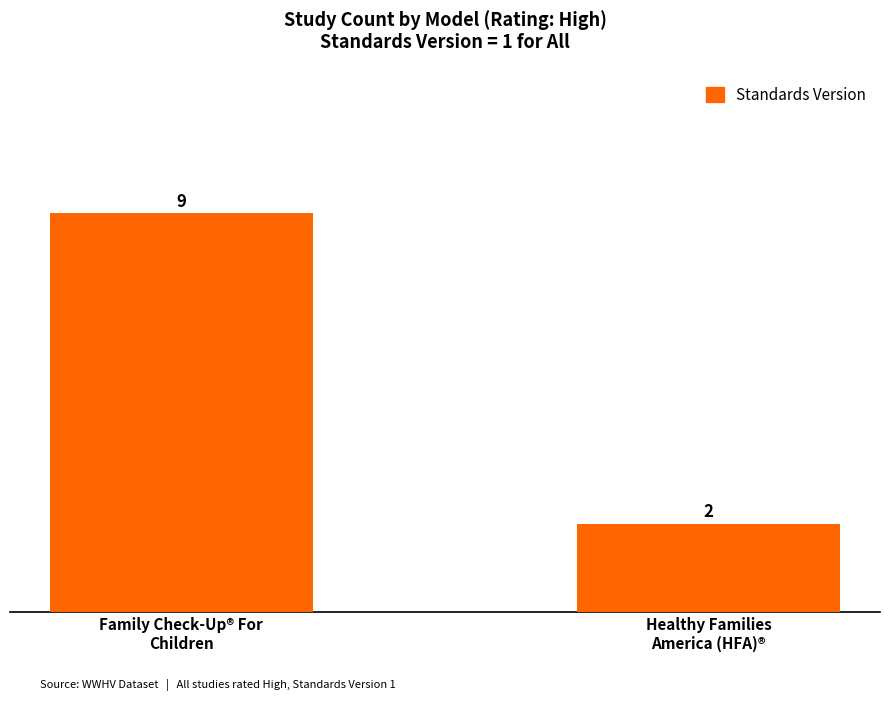

What is the change in value from Family Check-Up® For
Children to Healthy Families
America (HFA)®?

-7